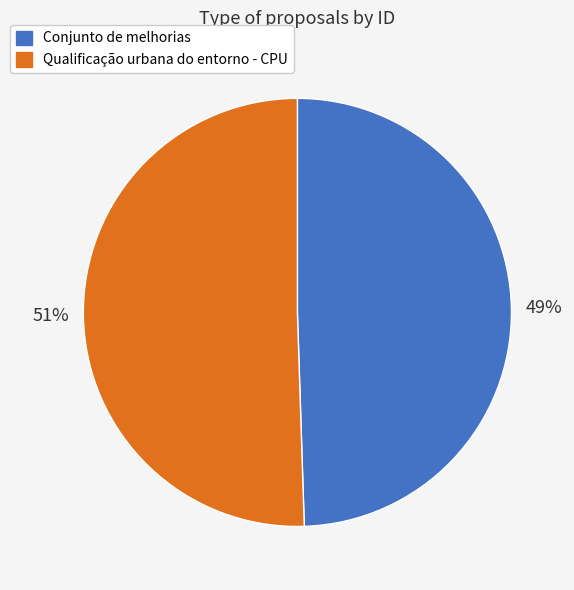

Which slice is the largest?

Qualificação urbana do entorno - CPU